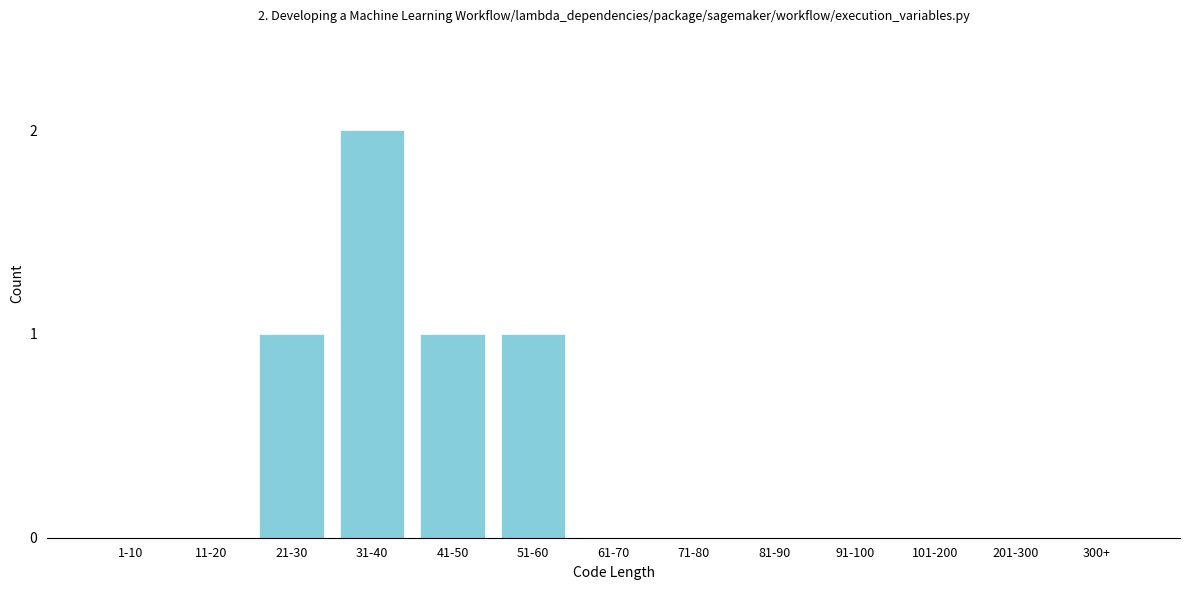

Reading right to left, extract all data points from this chart.

300+=0	201-300=0	101-200=0	91-100=0	81-90=0	71-80=0	61-70=0	51-60=1	41-50=1	31-40=2	21-30=1	11-20=0	1-10=0